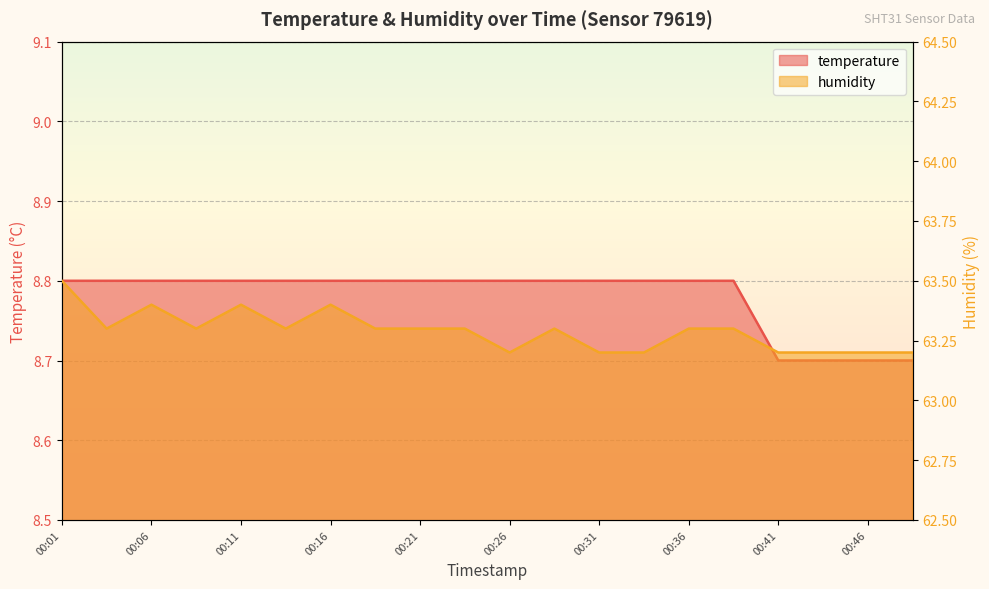

Count the number of data series in this chart.

2